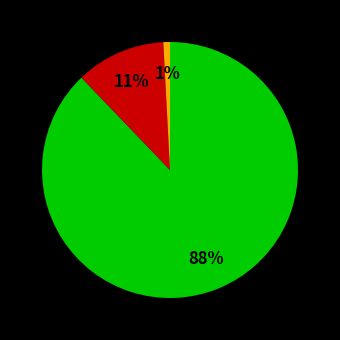

Does any single category account for the majority?

Yes